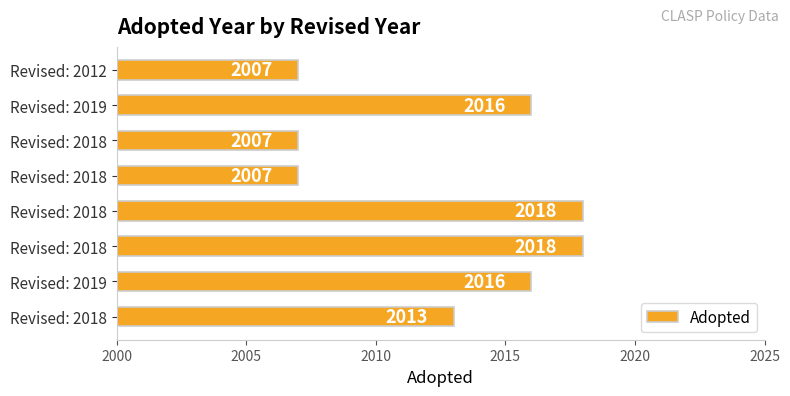

Count the number of categories in the chart.

8